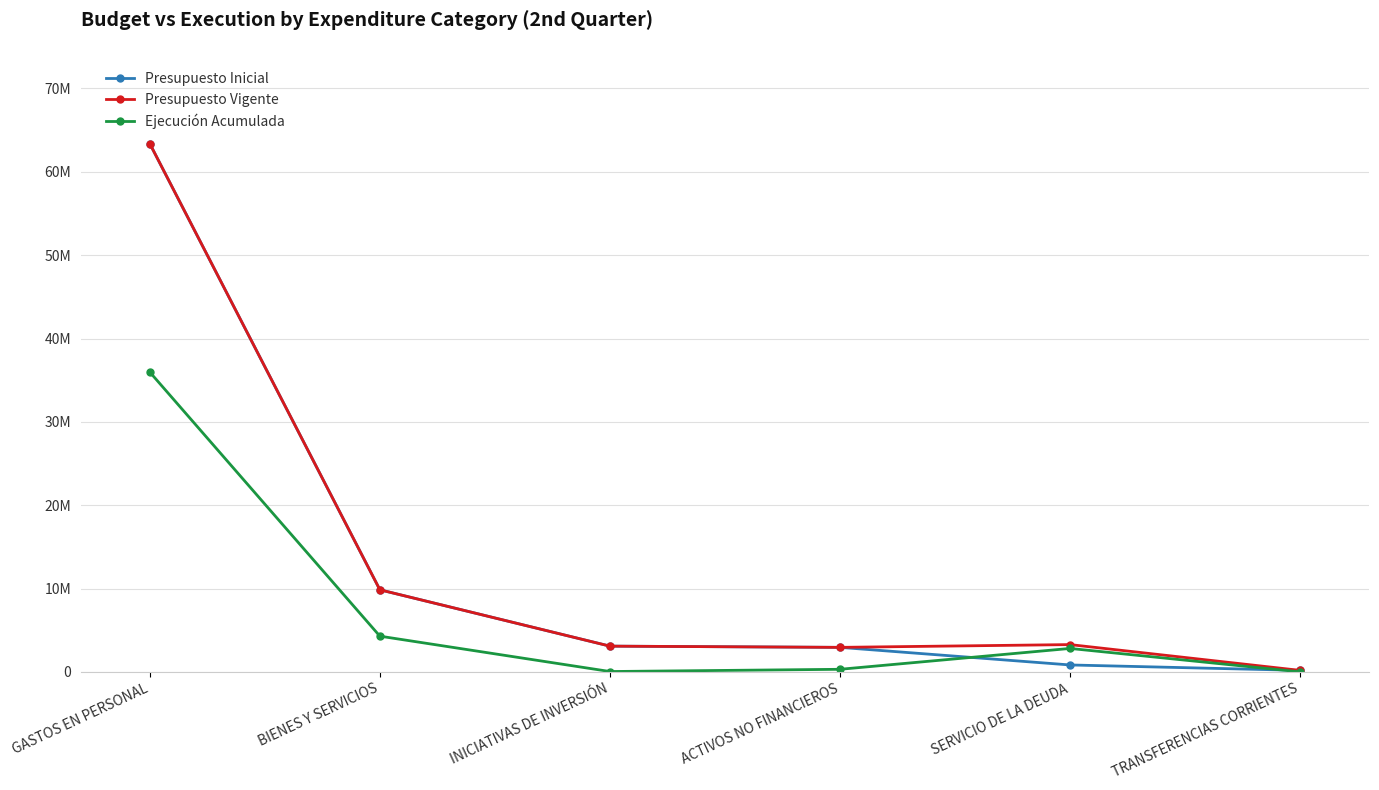

Does the chart have visible grid lines?

Yes